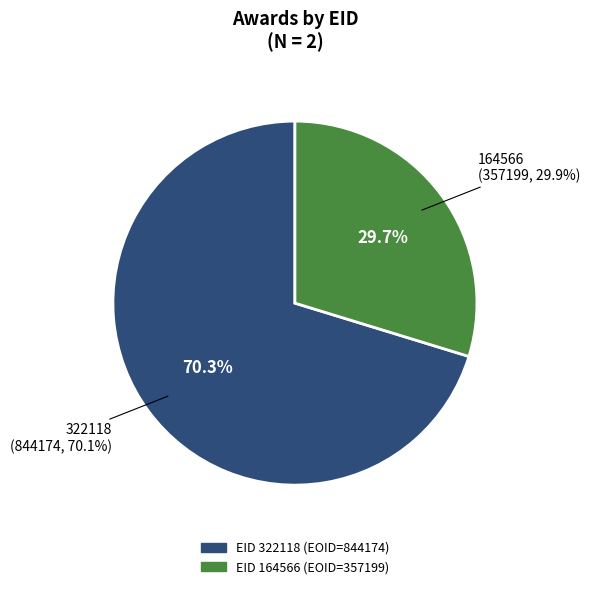

Which category has the biggest portion of the pie?

322118